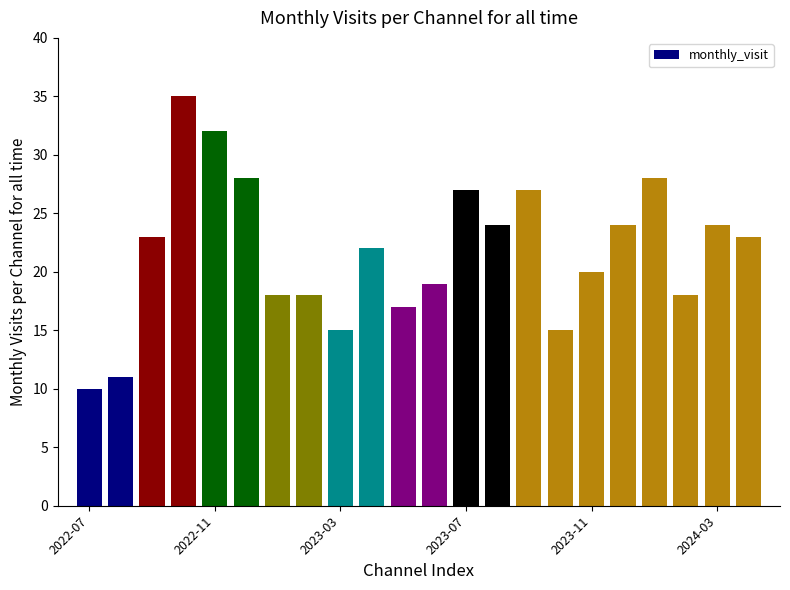

What is the maximum value shown in the chart?

35